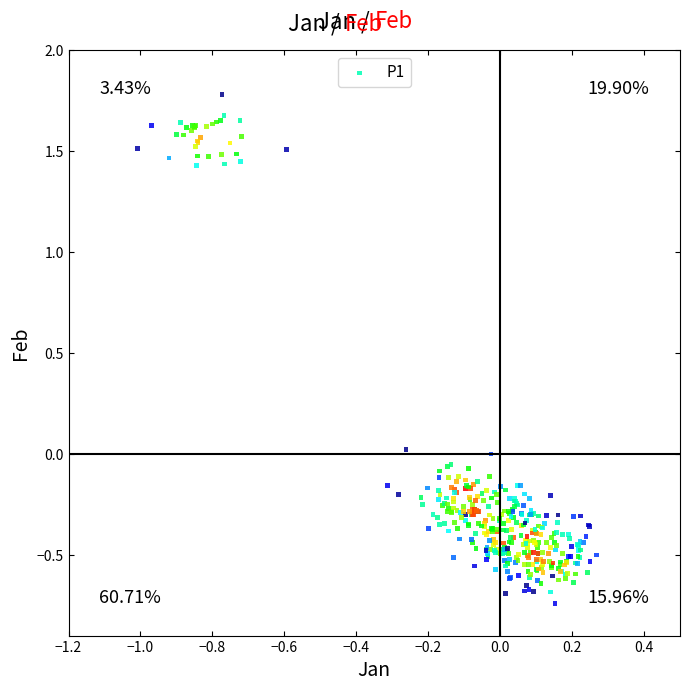

What is the range of X values (max minus min)?

1.3